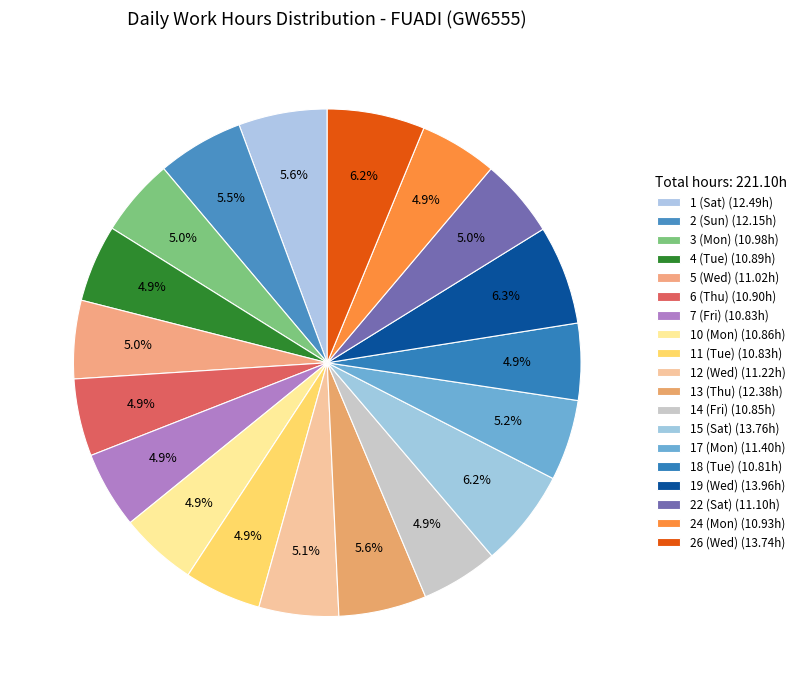

The 15 (Sat) slice represents 1% of the pie. True or false?

False